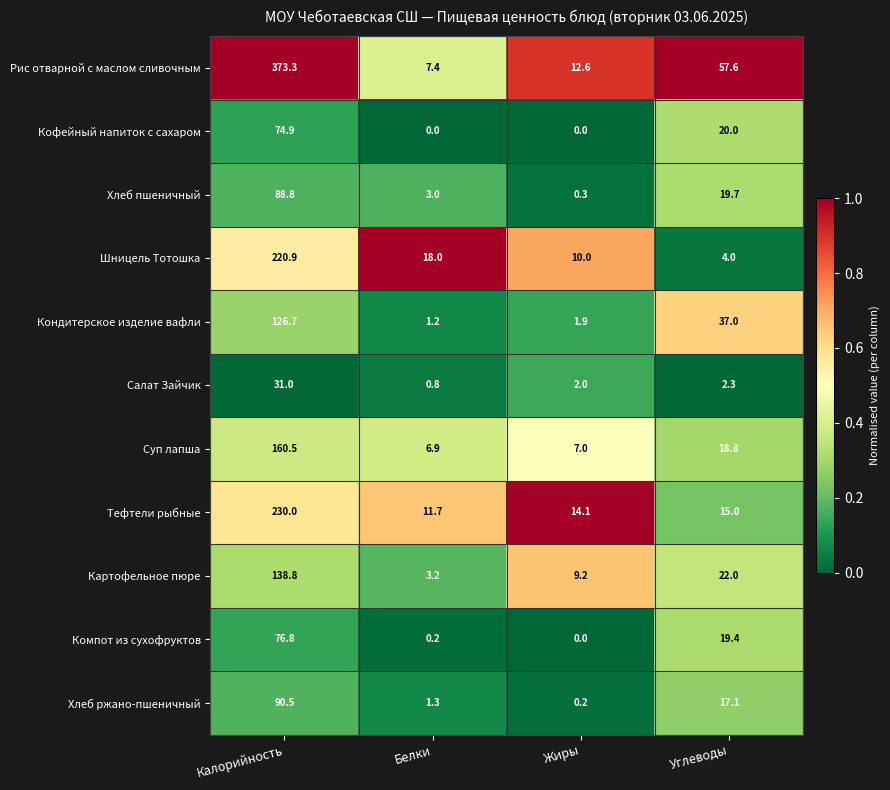

Which series has the largest range (max minus min)?

Рис отварной с маслом сливочным